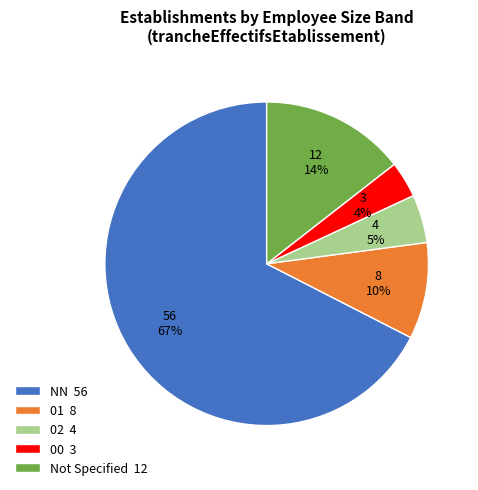

Which slice is the largest?

NN 56